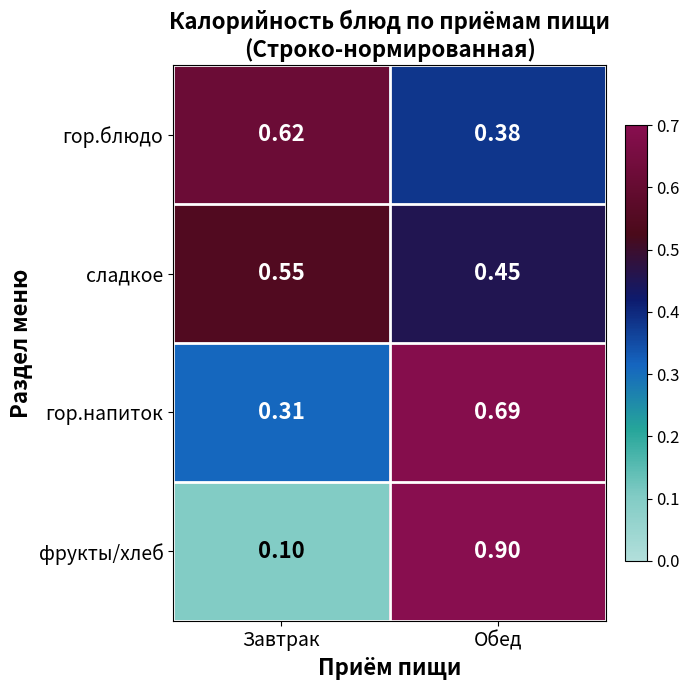

Which series has the largest range (max minus min)?

фрукты/хлеб